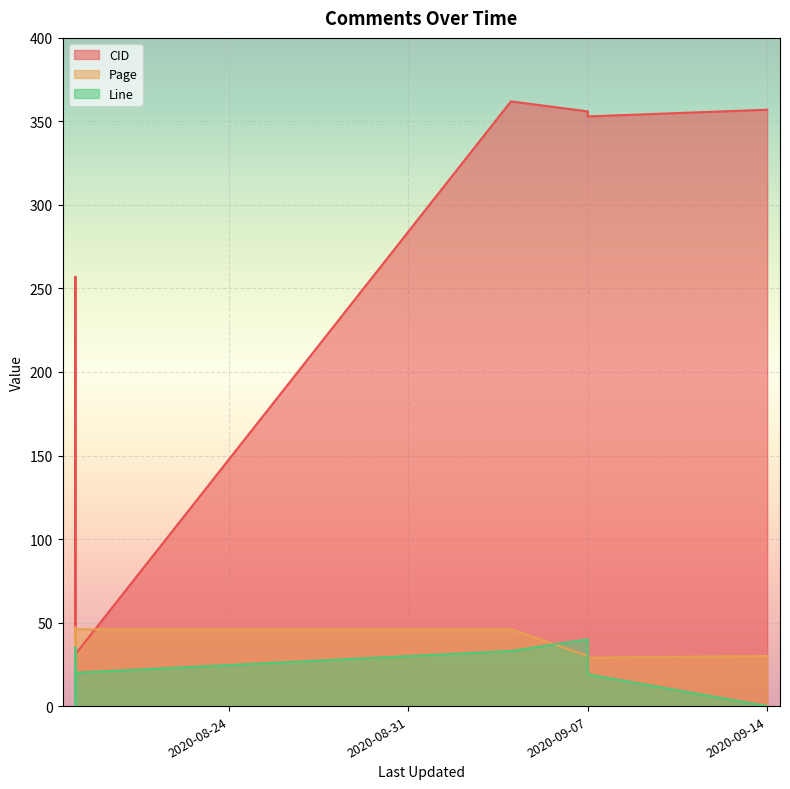

How many interior local valleys does the Page series have?

1